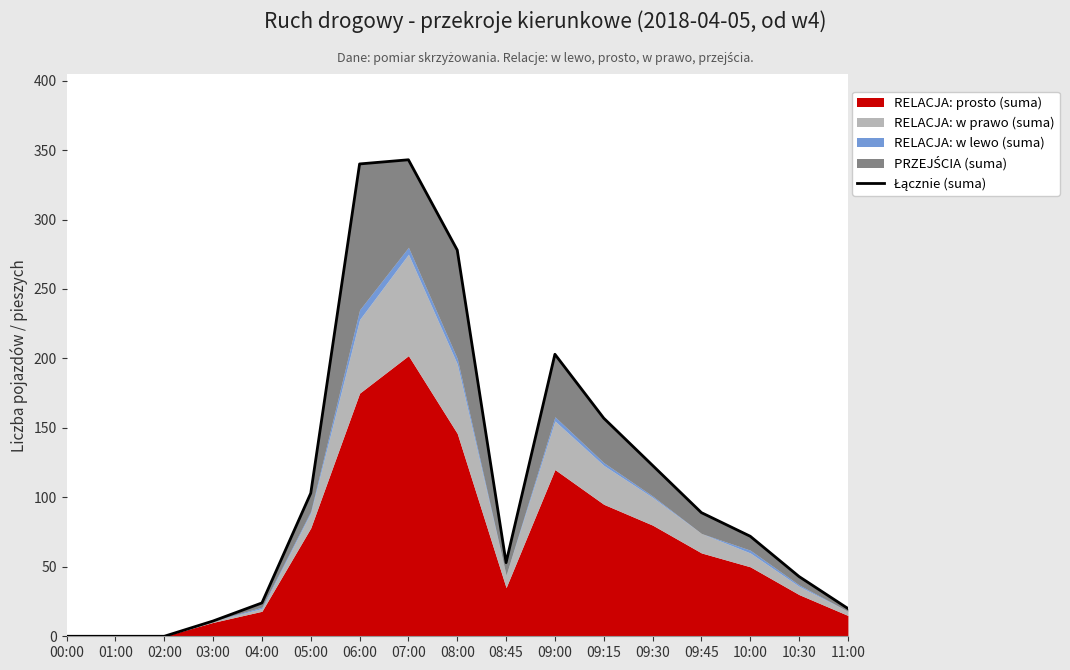

Rank the categories by value from highest to lowest.

07:00, 06:00, 08:00, 09:00, 09:15, 09:30, 05:00, 09:45, 10:00, 08:45, 10:30, 04:00, 11:00, 03:00, 00:00, 01:00, 02:00